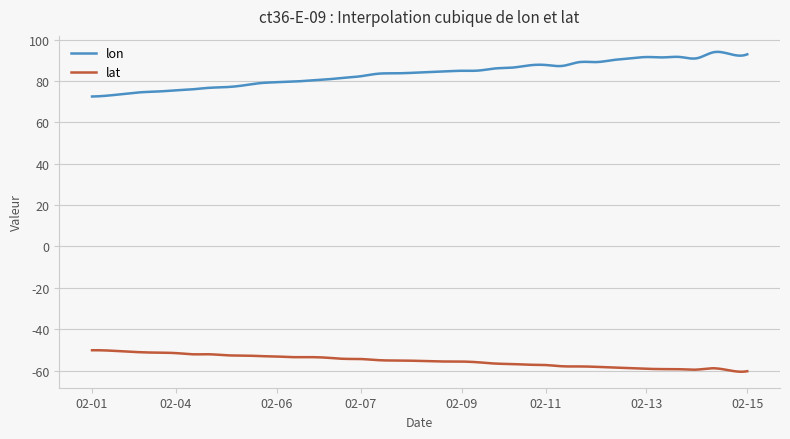

How many distinct data groups are displayed?

2